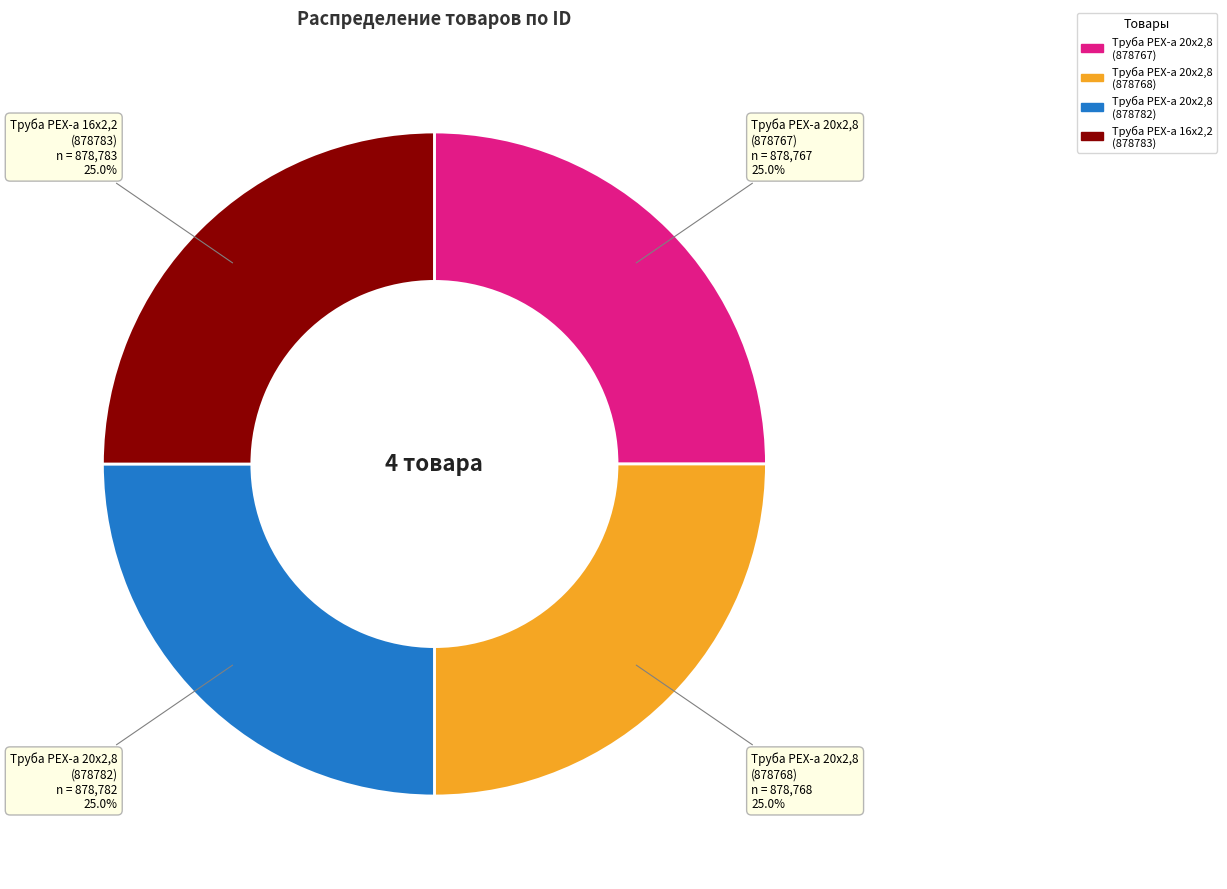

How many segments does this pie chart have?

4